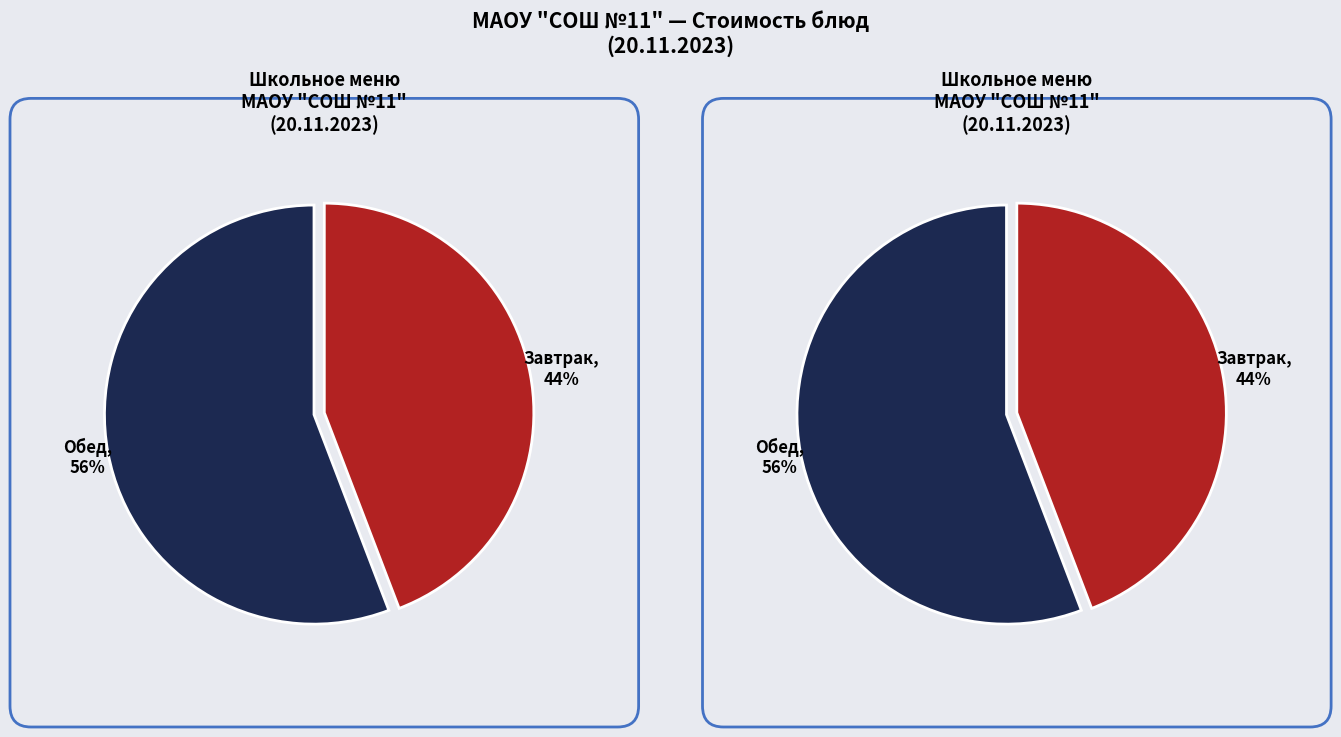

Is ФРУКТ the majority of the pie?

No